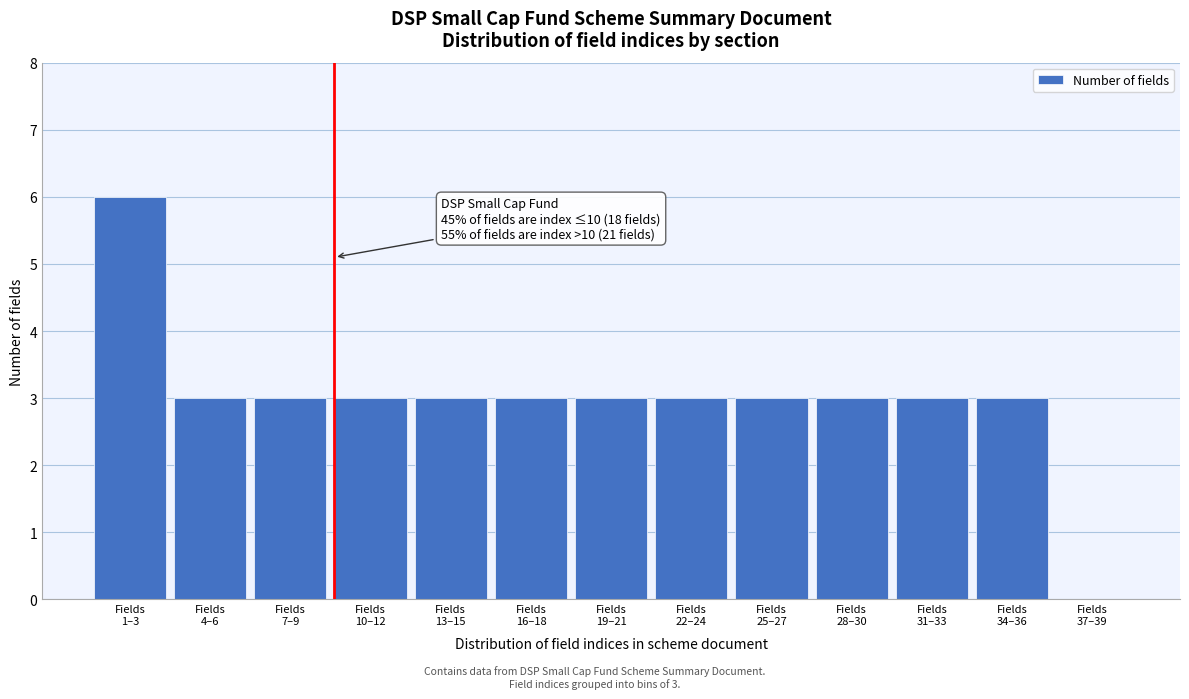

What is the greatest value displayed?

6